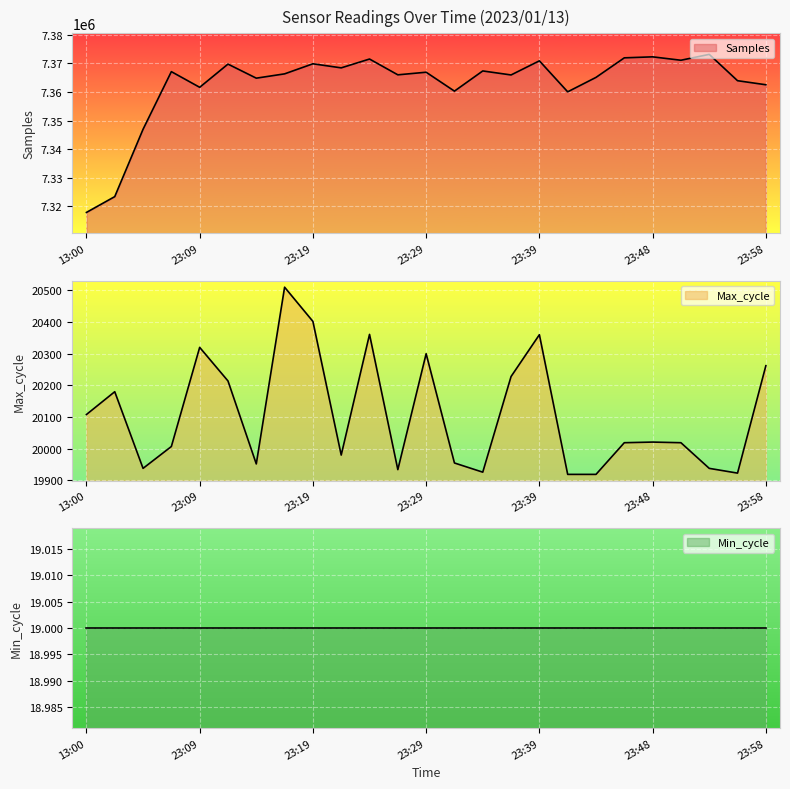

At which category does Samples reach its first local valley?

23:09